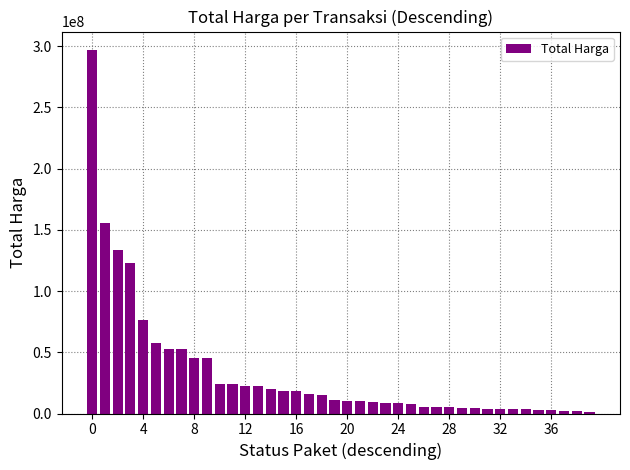

What is the sum of all values?

1334110500